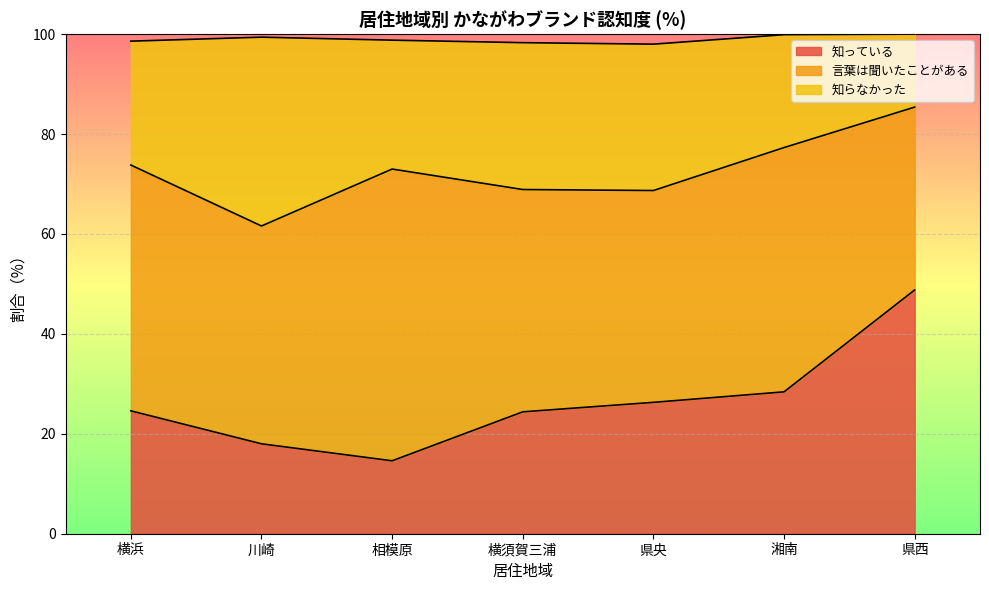

What is the total value across all series at 横浜?

98.6